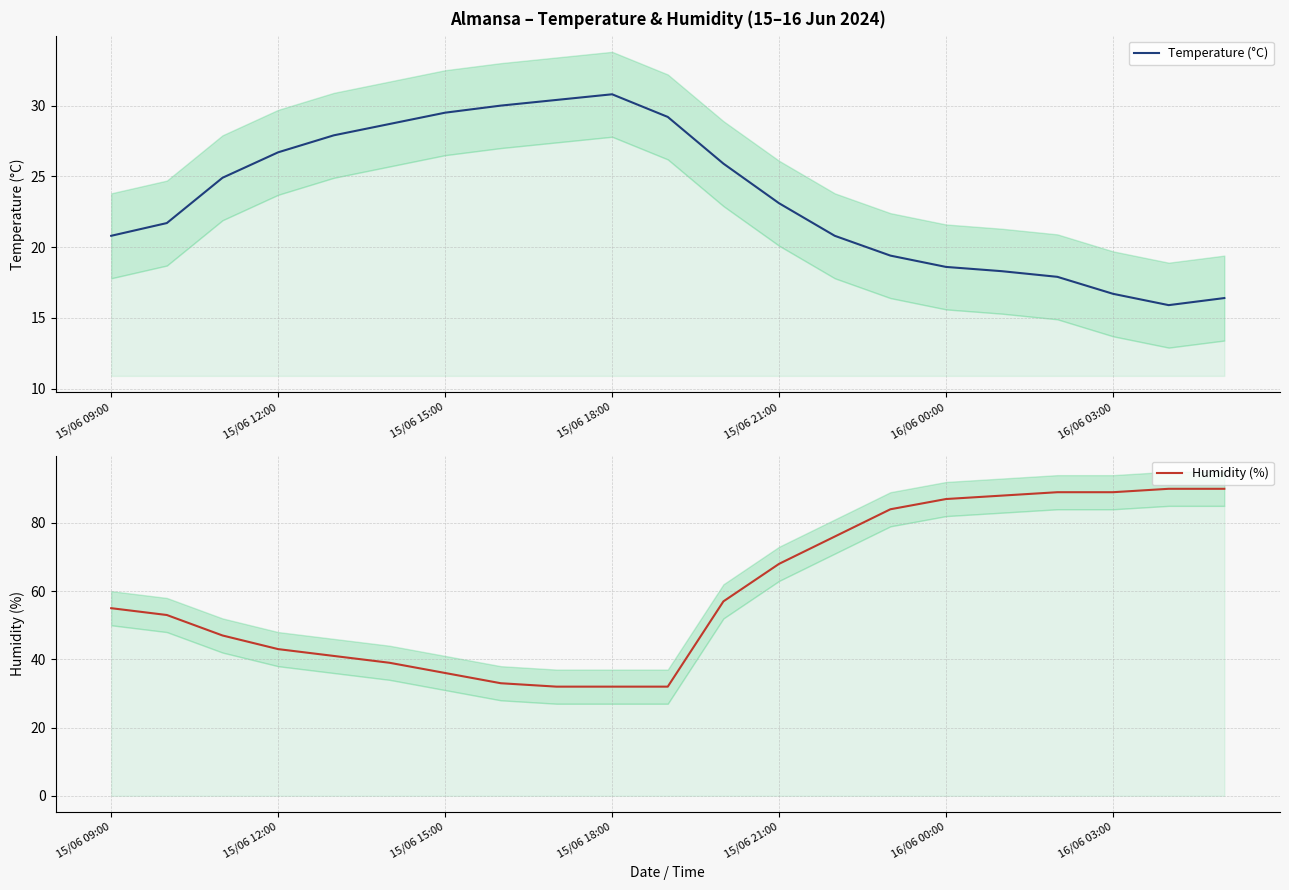

The Temperature (°C) series shows 16.7 at 16/06 03:00. True or false?

True